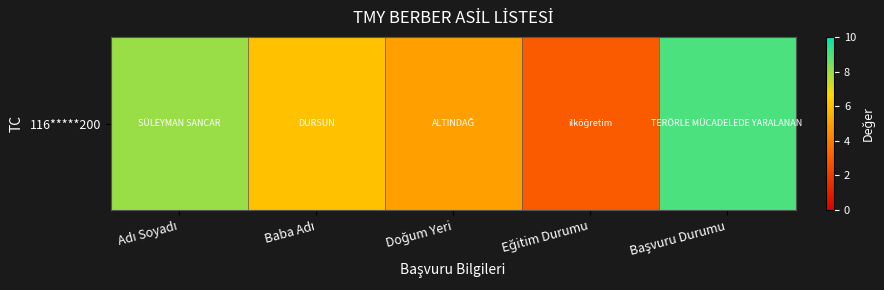

How many categories are shown in the chart?

5